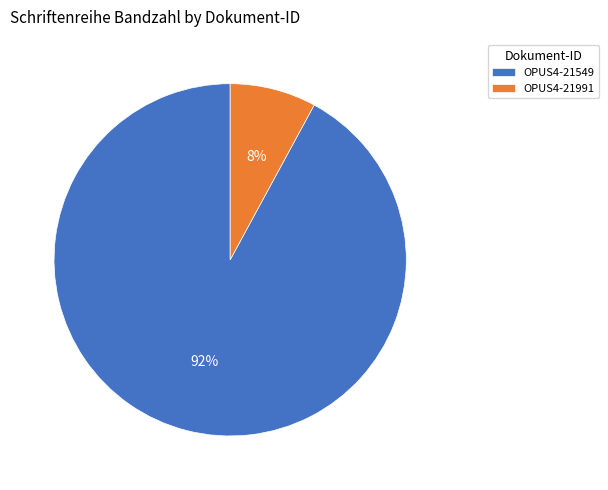

What is the largest slice in the pie chart?

OPUS4-21549